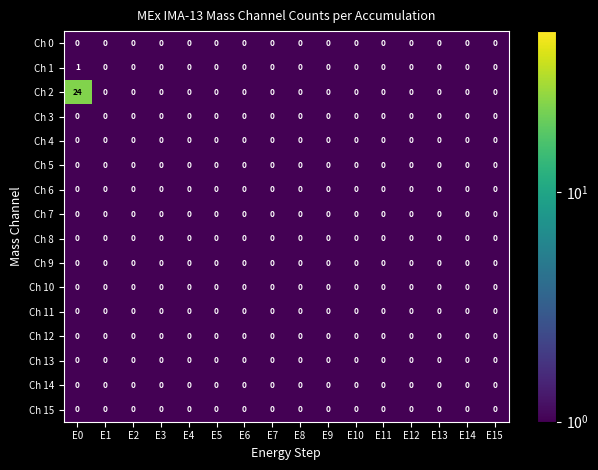

At which category is the sum across all series the highest?

E0